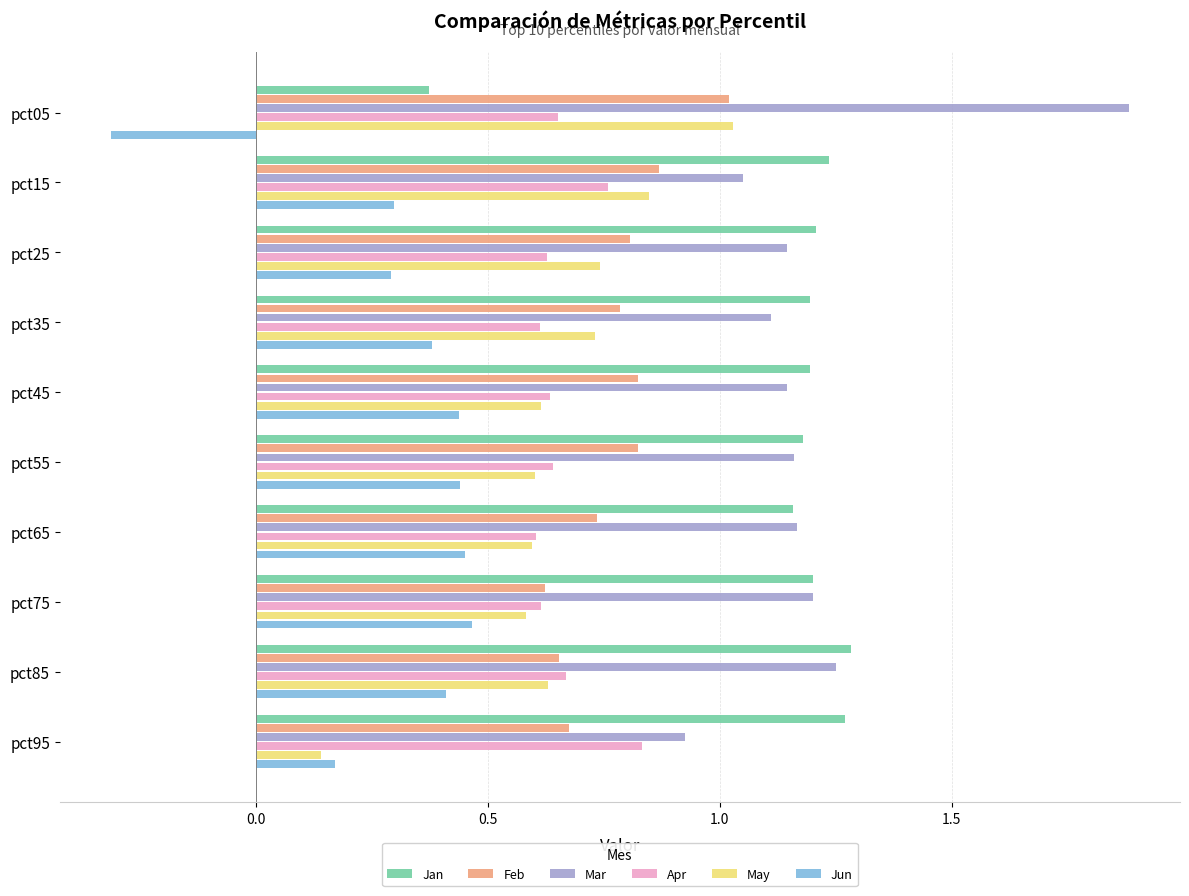

What is the spread (max minus min) of values at pct05?

2.2